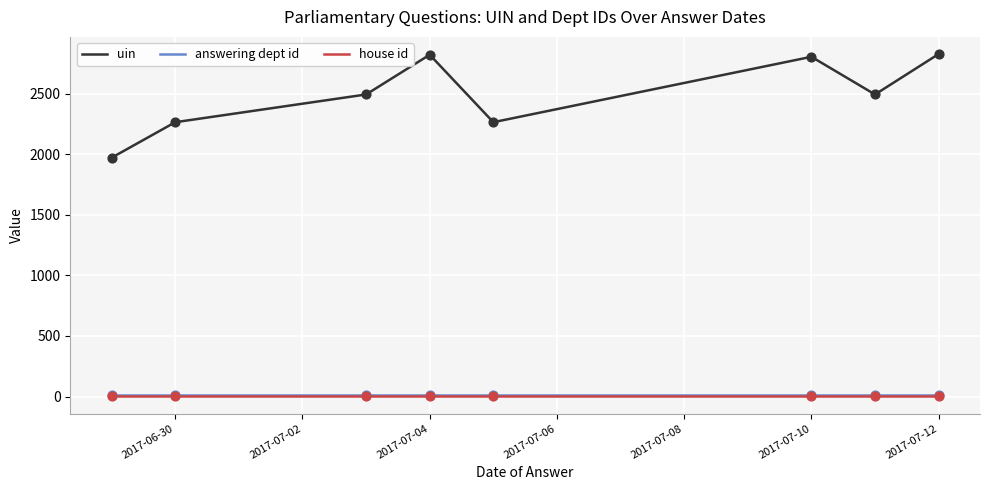

Which series has the largest total across all categories?

uin